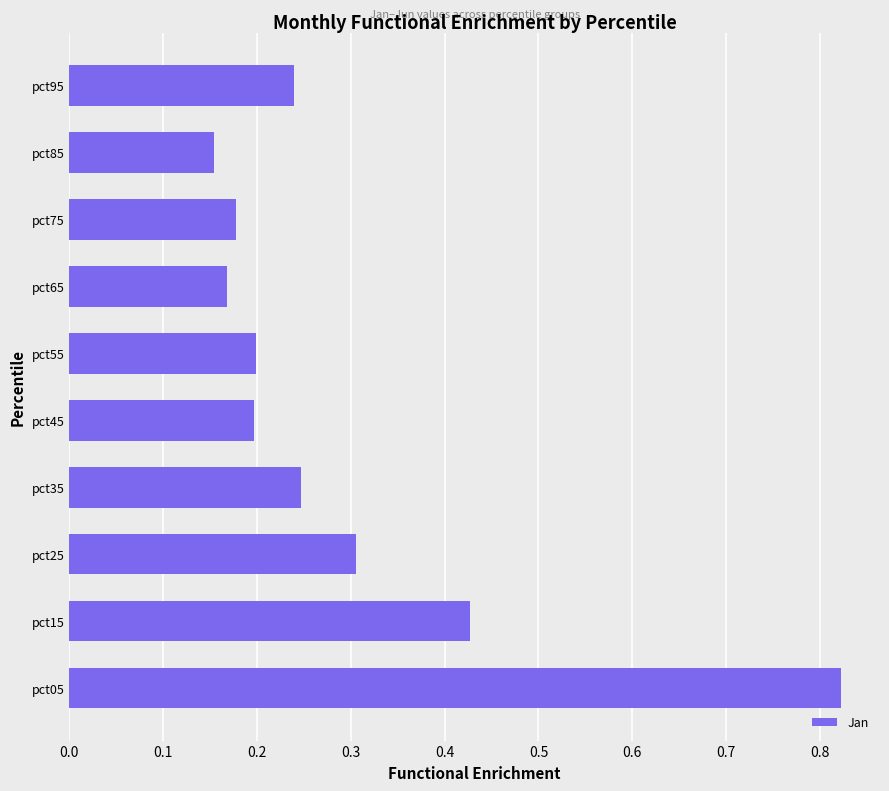

What is the average value?

0.3